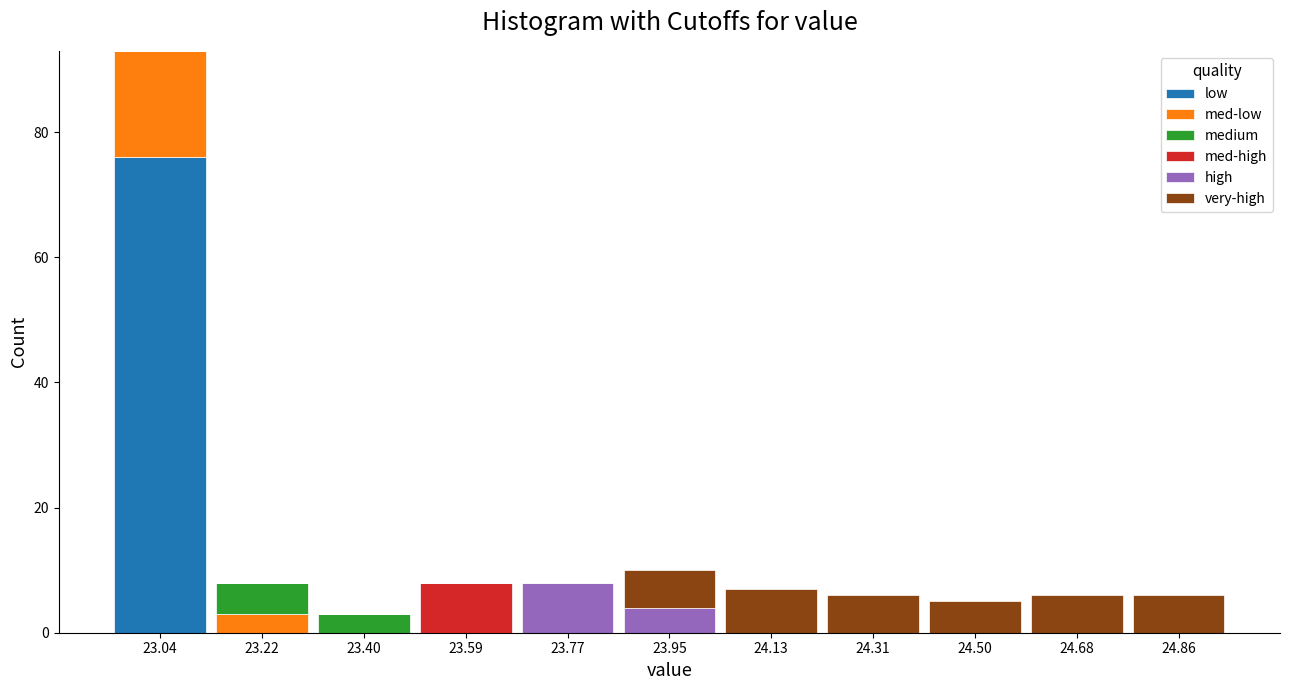

At which category is the sum across all series the highest?

23.04